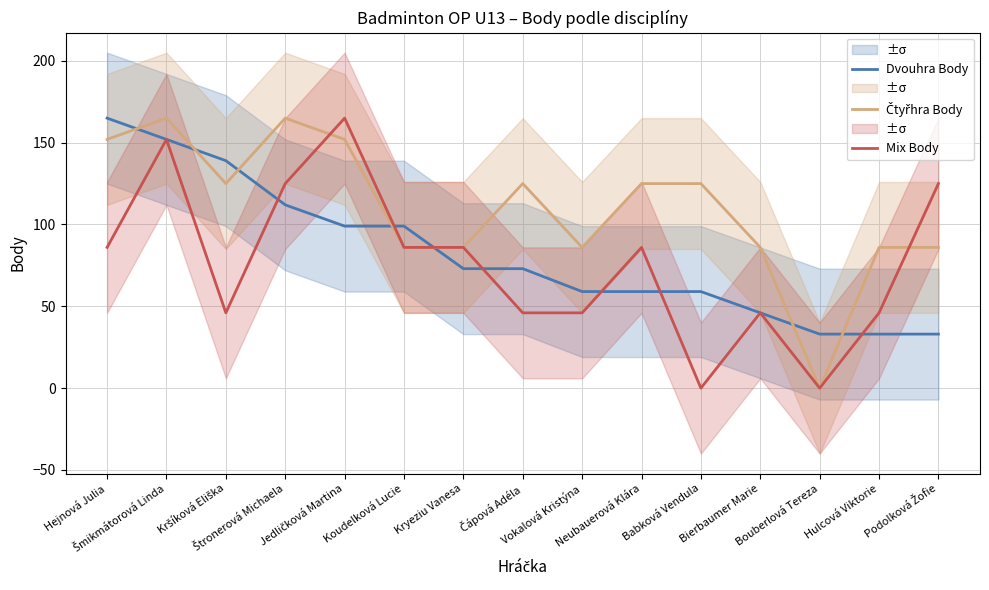

The value of Dvouhra Body at Štronerová Michaela is 112. True or false?

True